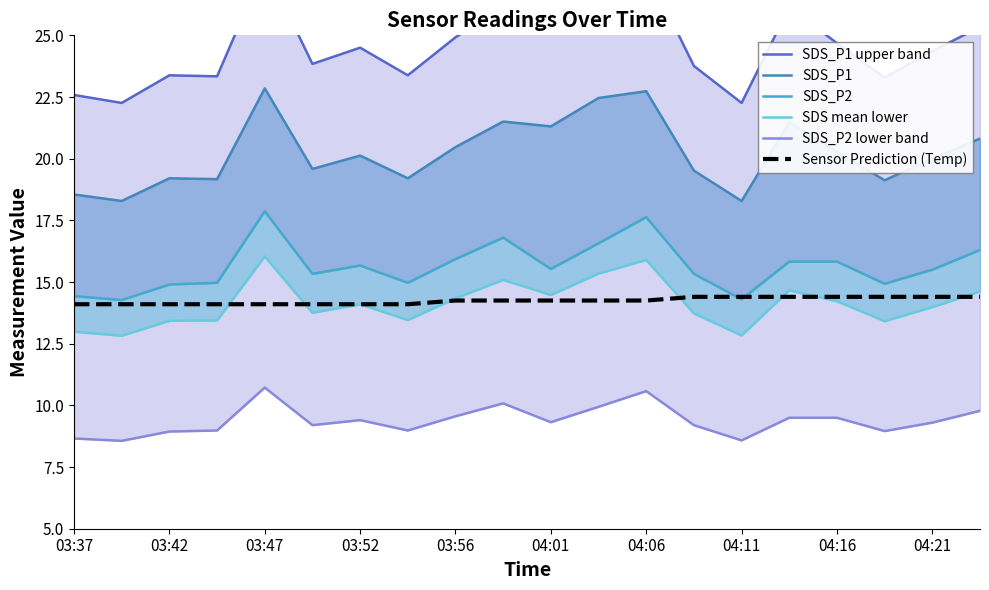

What is the value of the SDS_P2 point at the 5th from the left?

17.9